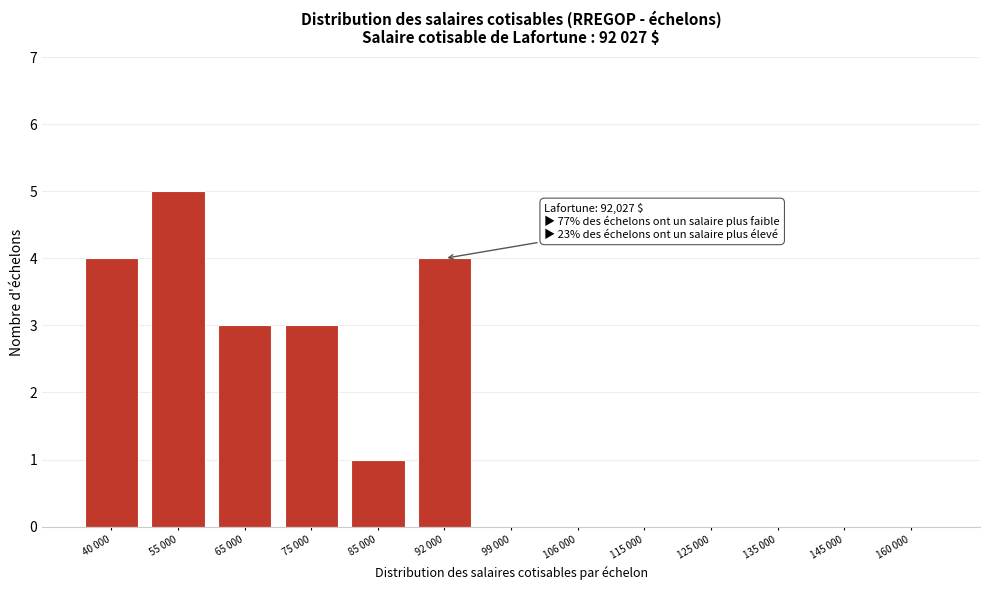

Reading right to left, extract all data points from this chart.

160 000=0	145 000=0	135 000=0	125 000=0	115 000=0	106 000=0	99 000=0	92 000=4	85 000=1	75 000=3	65 000=3	55 000=5	40 000=4